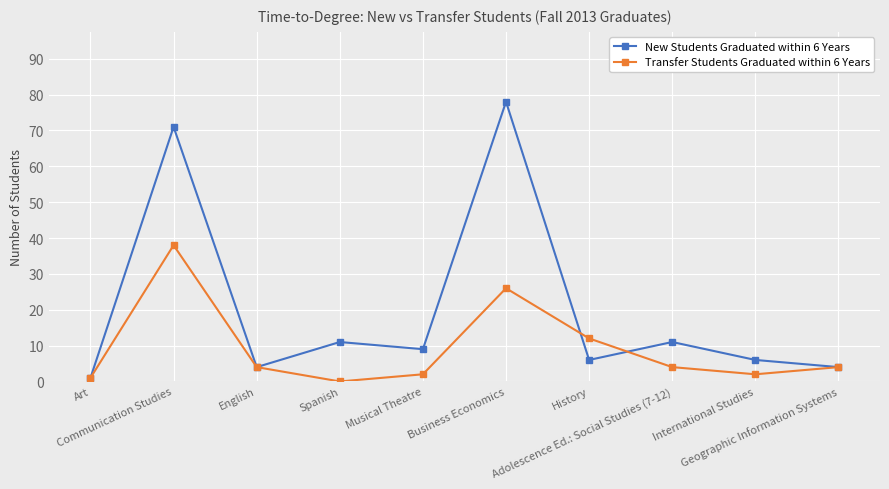

What is the total value across all series at Art?

2